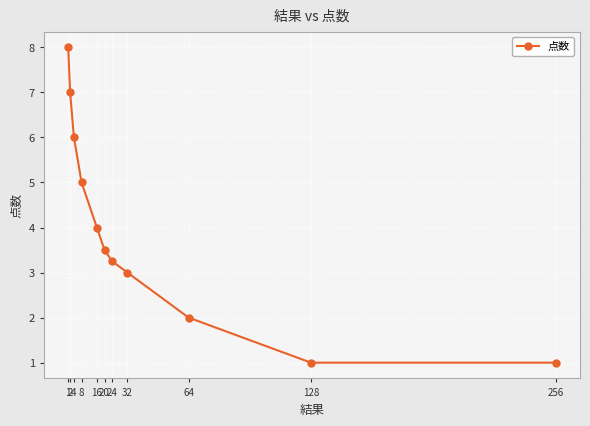

At which label is the value closest to 4?

16